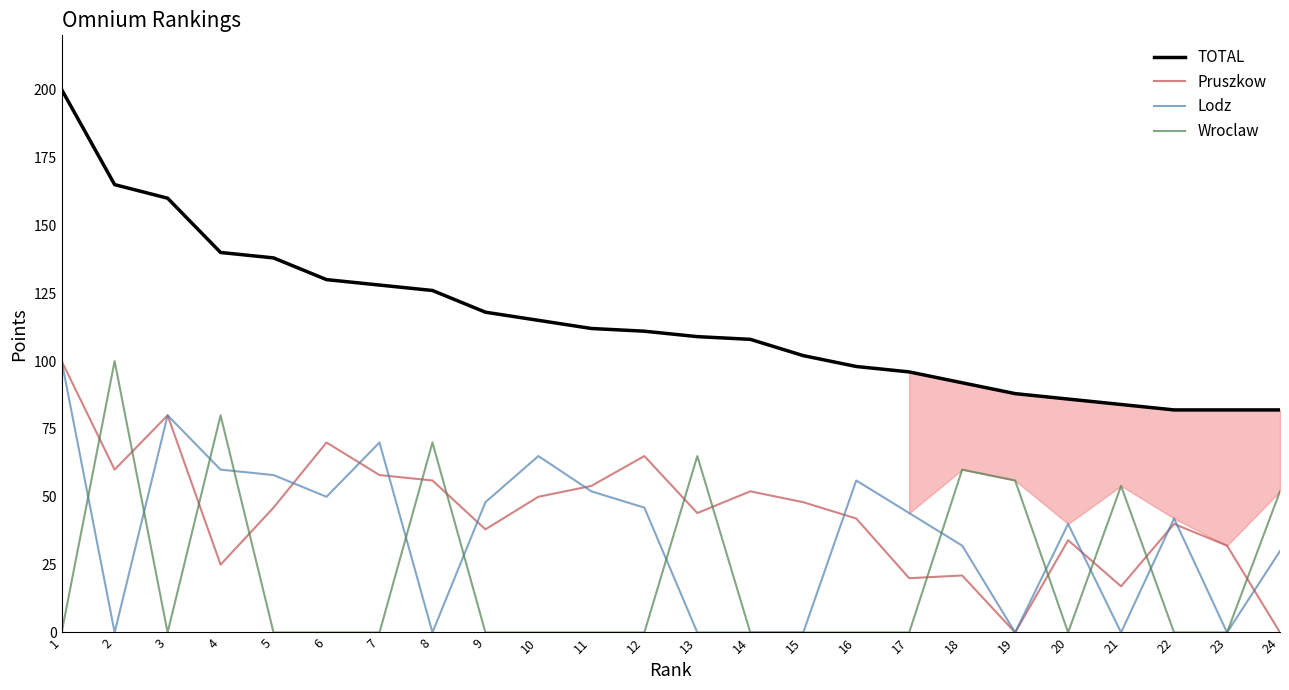

Rank the series at 21 from lowest to highest value.

Lodz, Pruszkow, Wroclaw, TOTAL